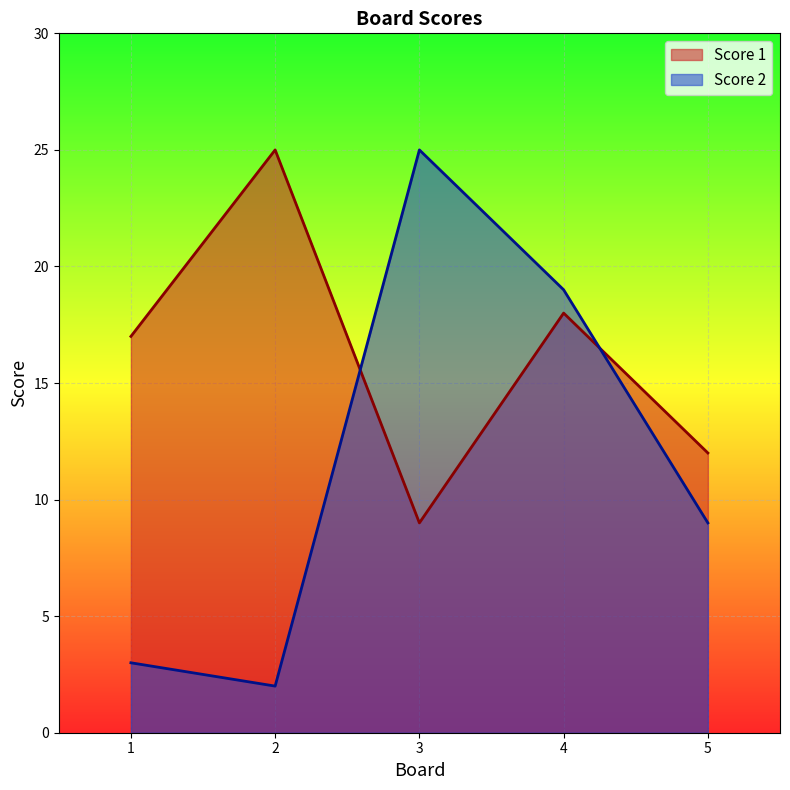

Between 3 and 1, which is larger?

1